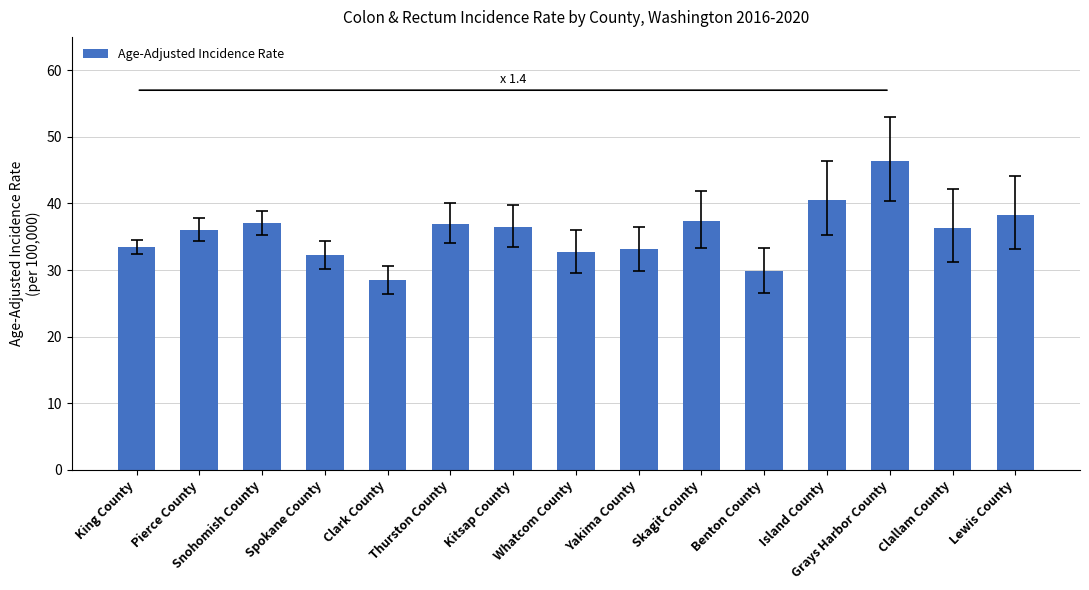

True or false: the data shows 55.3 at Spokane County.

False